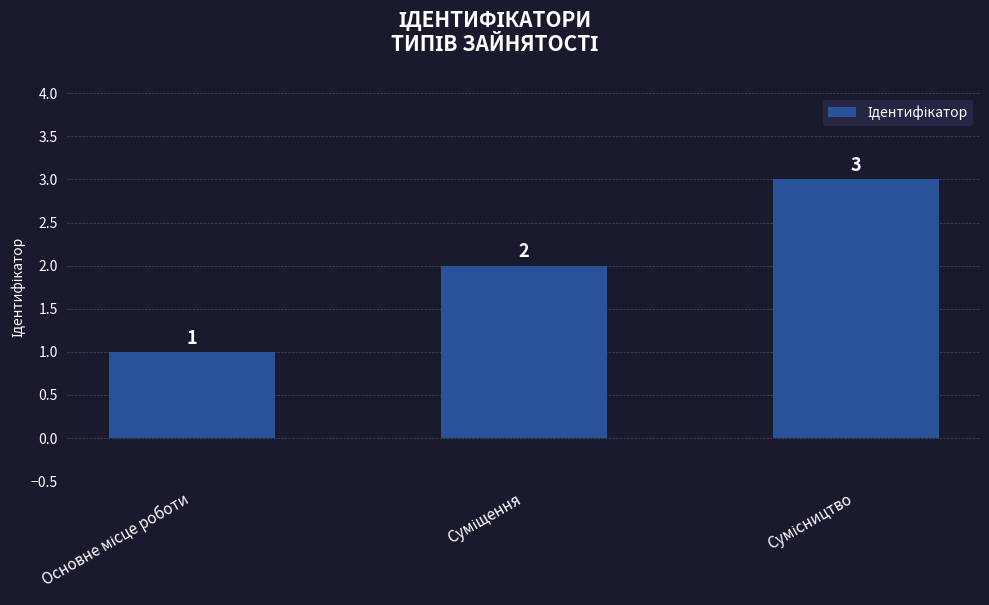

What is the value of the 1st bar from the left?

1